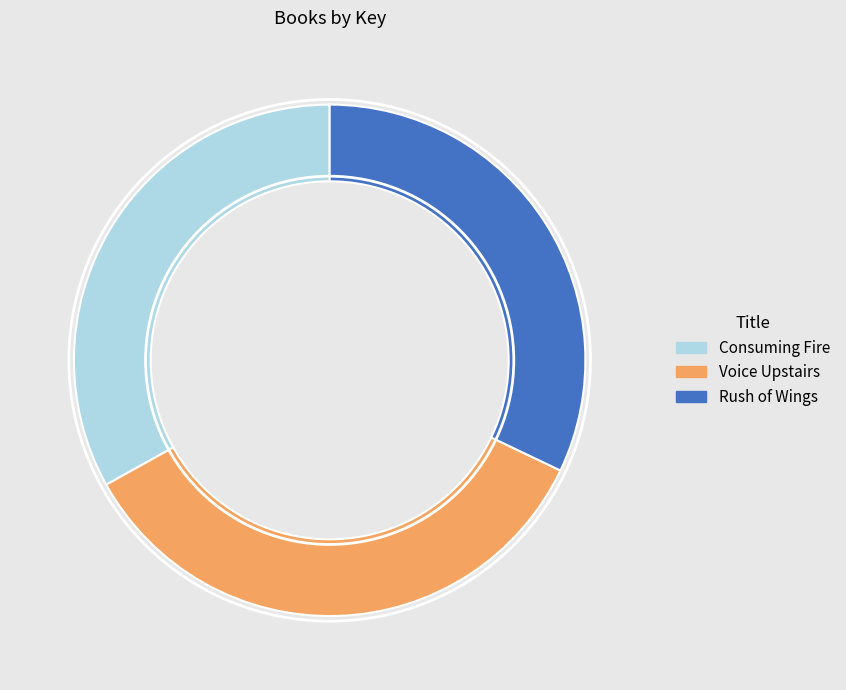

Which slice is the largest?

Voice Upstairs